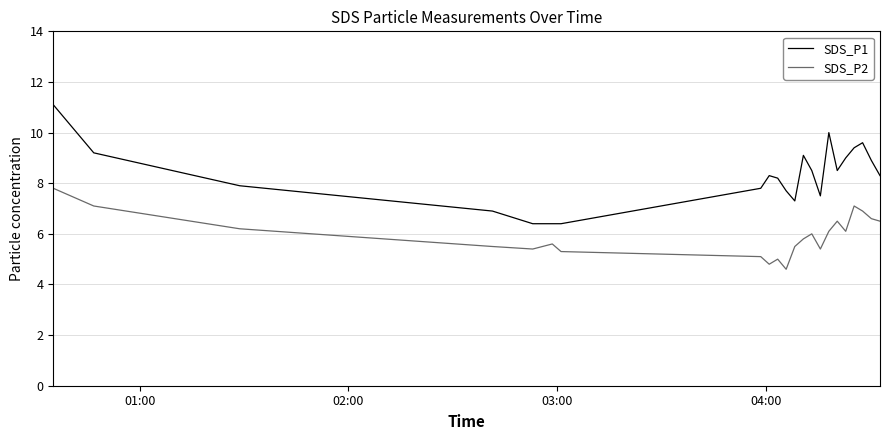

What is the difference between the maximum and minimum values in the SDS_P2 series?

3.2